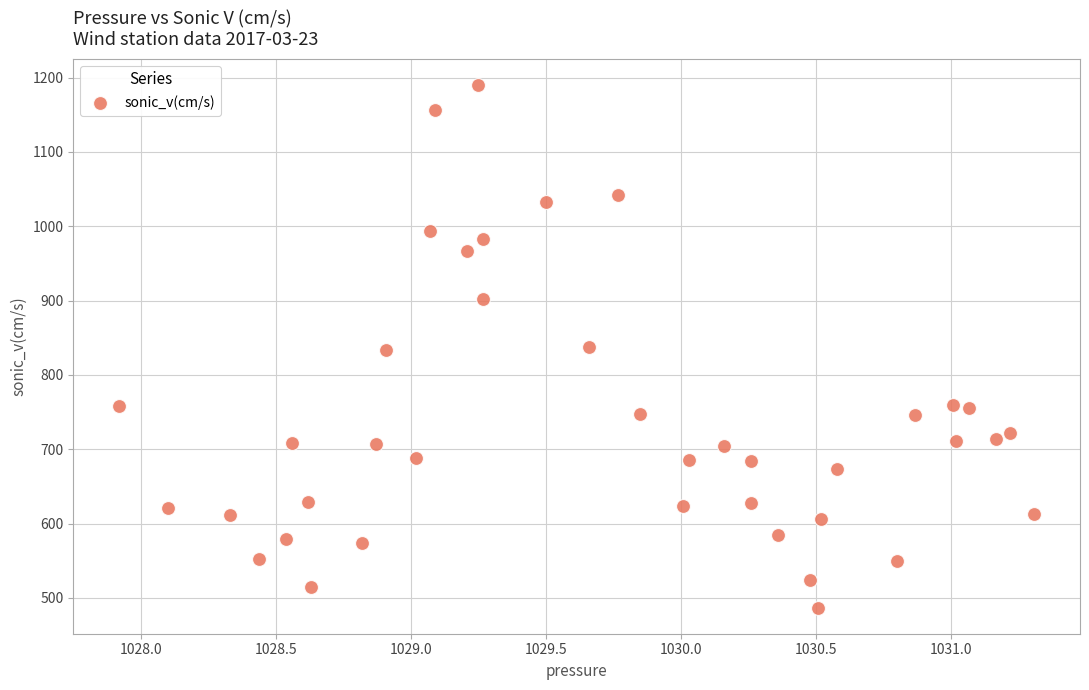

What is the range of Y values (max minus min)?

703